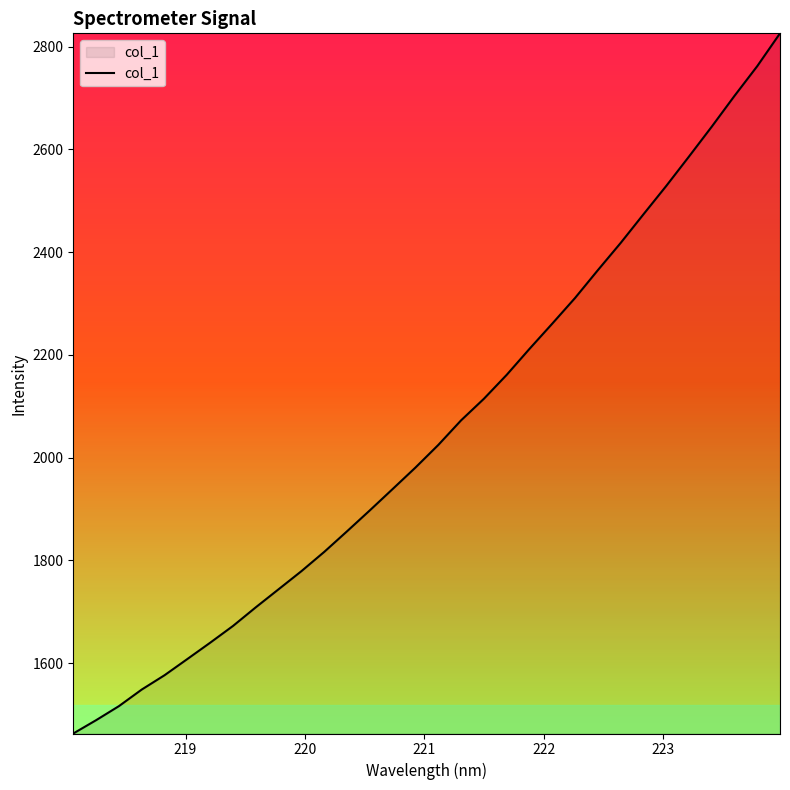

What is the average value?

2053.2